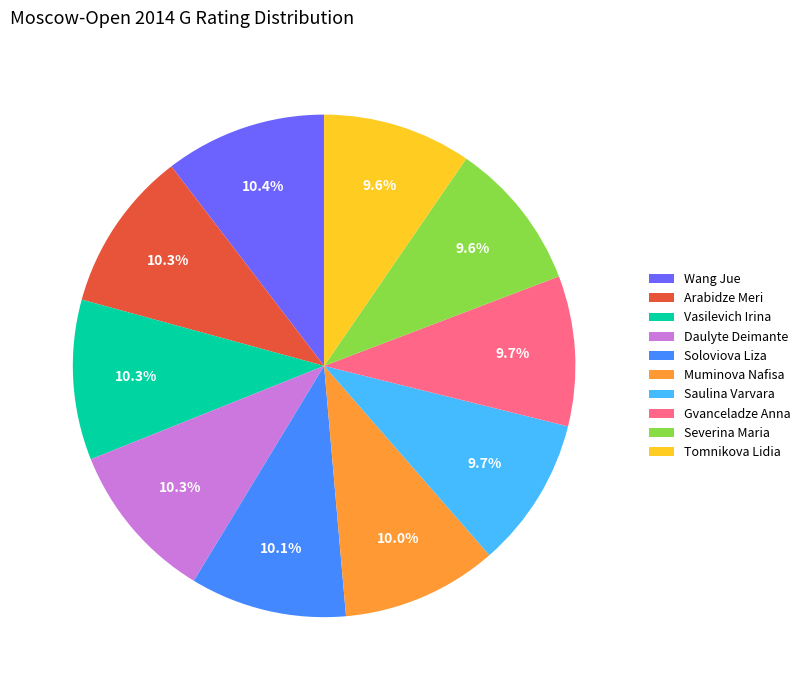

Is Muminova Nafisa the majority of the pie?

No